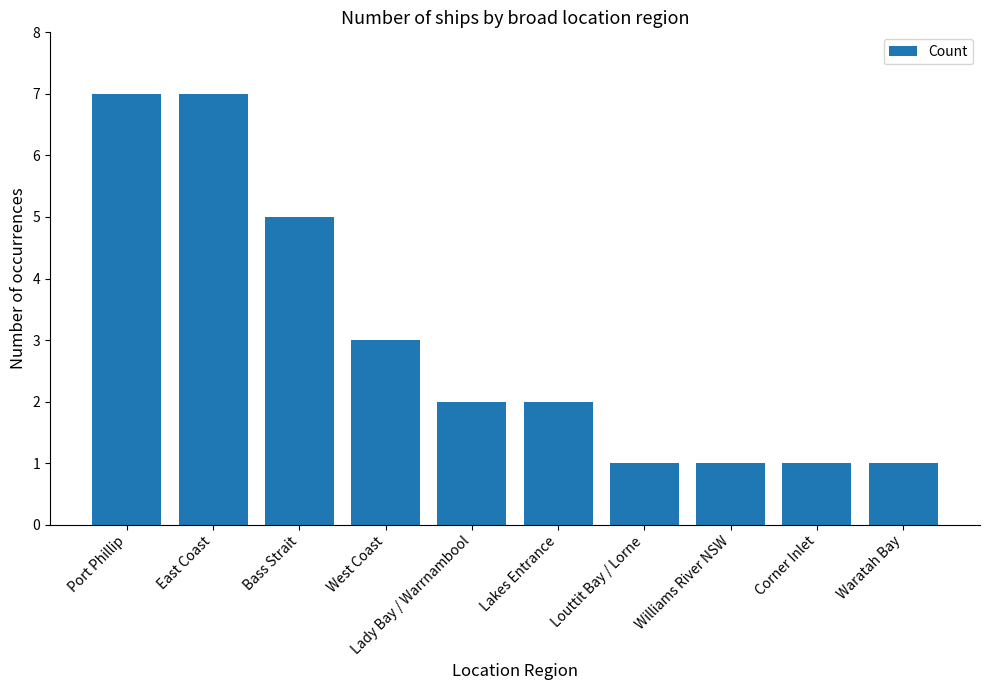

The chart shows a value of 11 at Port Phillip. True or false?

False